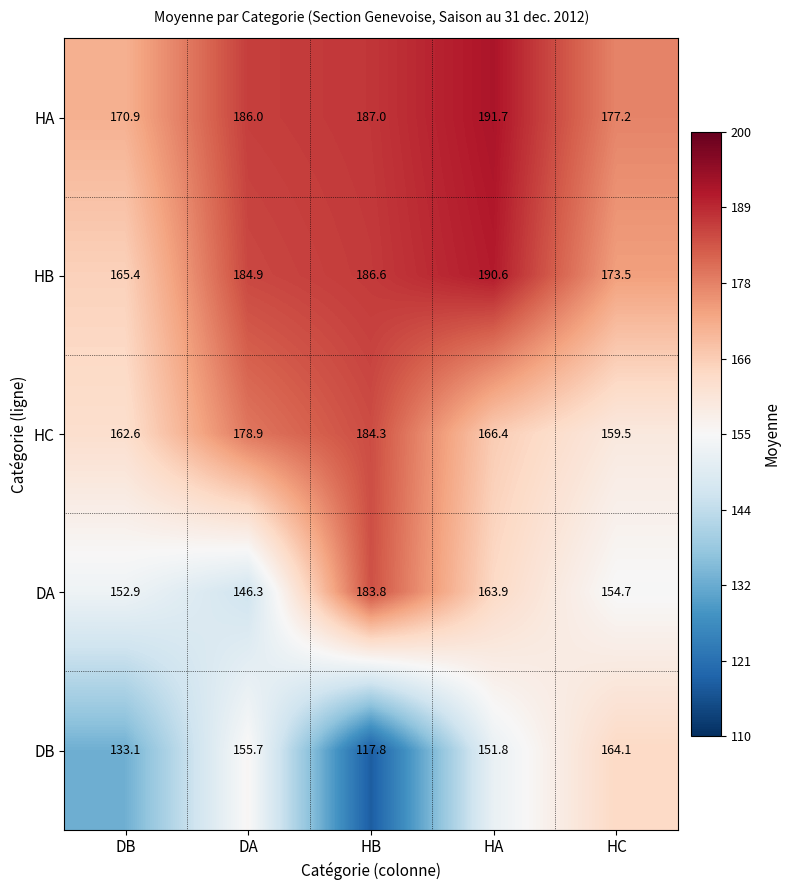

Reading left to right, what are all the values shown in this chart?

HA: 170.9	186.0	187.0	191.7	177.2
HB: 165.4	184.9	186.6	190.6	173.5
HC: 162.6	178.9	184.3	166.4	159.5
DA: 152.9	146.3	183.8	163.9	154.7
DB: 133.1	155.7	117.8	151.8	164.1